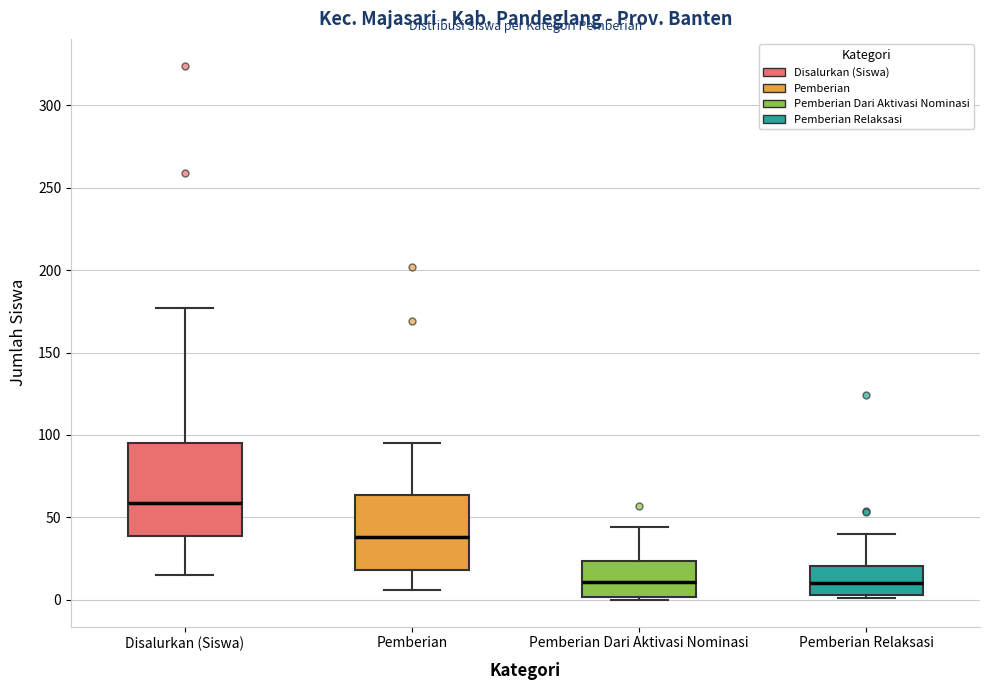

Reading left to right, transcribe this box plot: for each box, give where its median line is, the range the box spans, and where its two whiskers end, as read against the y-axis. The values are not printed on the chart, so give them approximately, as read against the axis.

Disalurkan (Siswa): median 60, box 40 to 95, whiskers 15 to 175
Pemberian: median 40, box 20 to 65, whiskers 5 to 95
Pemberian Dari Aktivasi Nominasi: median 10, box 0 to 25, whiskers 0 (just below the box's lower edge) to 45
Pemberian Relaksasi: median 10, box 5 to 20, whiskers 0 to 40